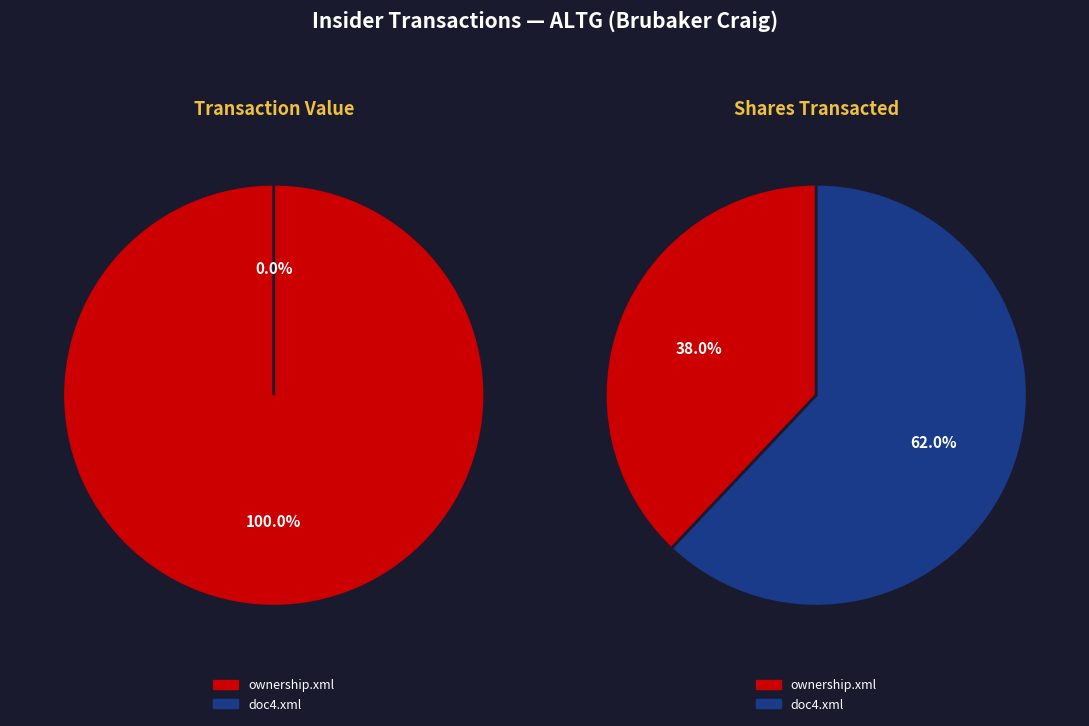

Which slice represents more than half of the pie?

ownership.xml